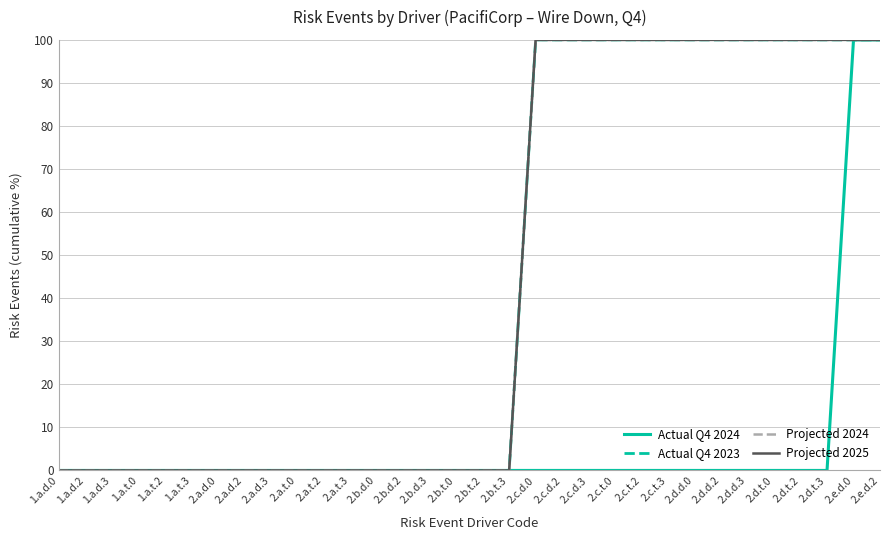

Rank the series by their maximum value, from lowest to highest.

Actual Q4 2024, Actual Q4 2023, Projected 2024, Projected 2025